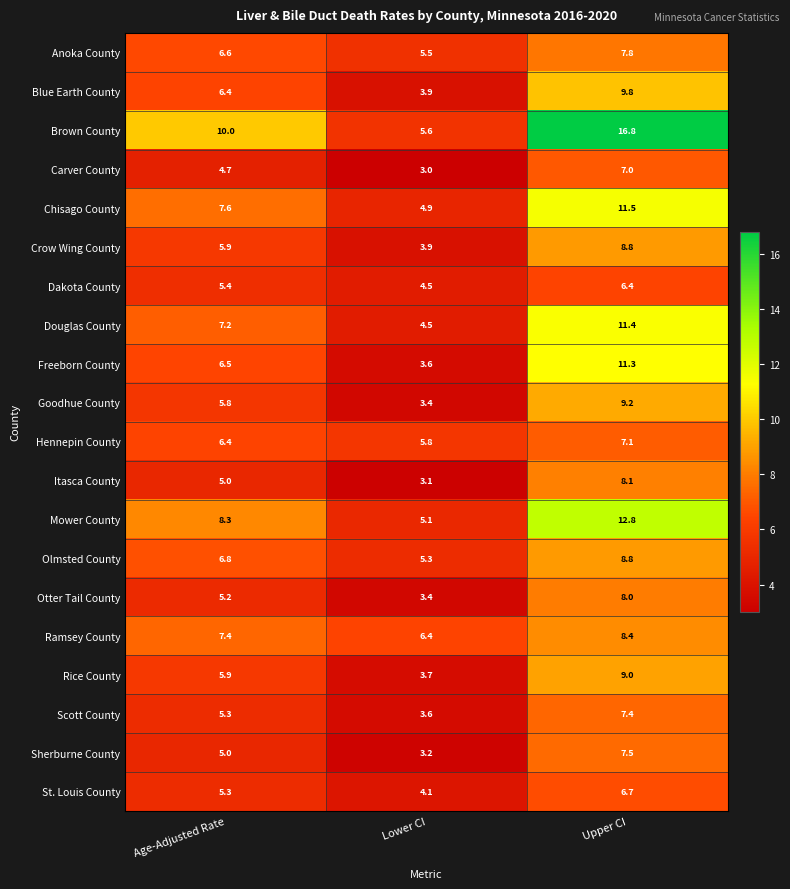

Which category has the lowest value in the Dakota County series?

Lower CI